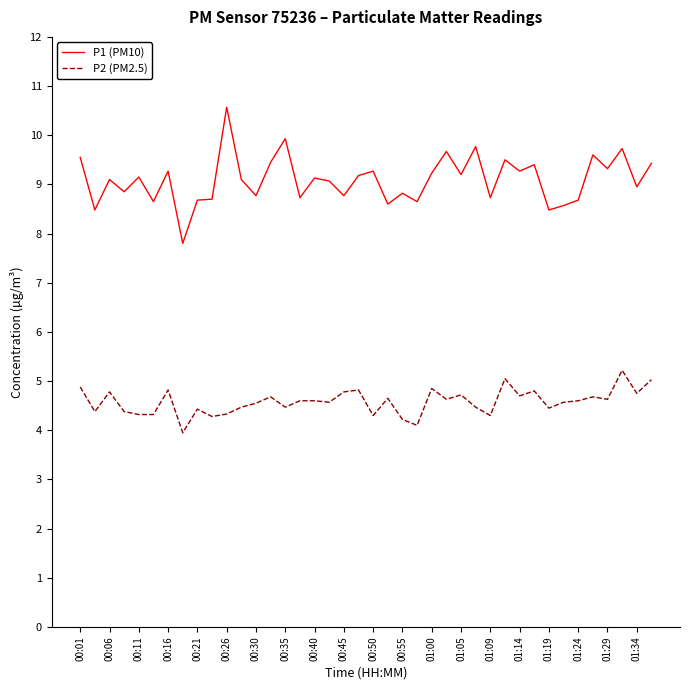

What is the highest value of the P1 (PM10) series?

10.6